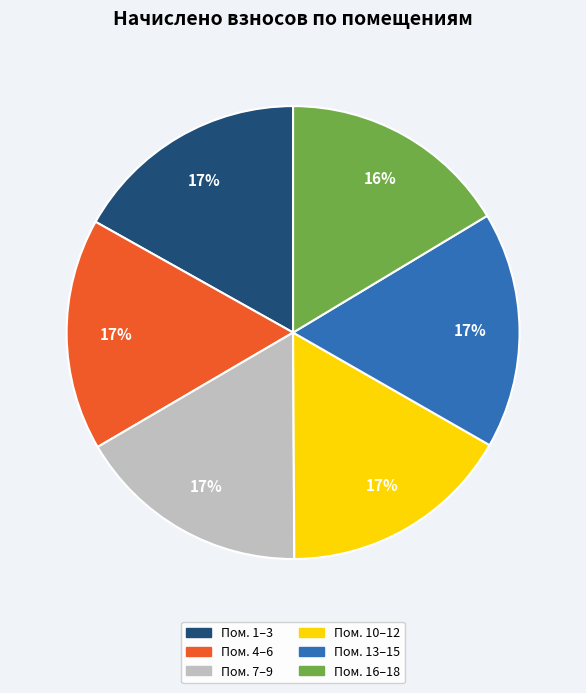

Is it true that Пом. 16–18 is 16% of the pie?

True